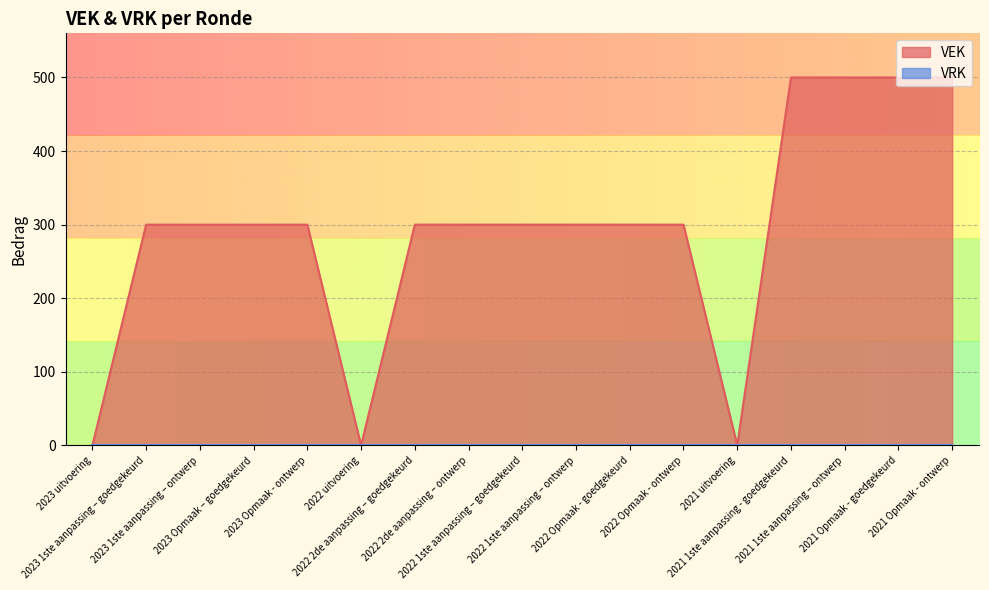

Where does the data first go above 300?

2021 1ste aanpassing - goedgekeurd